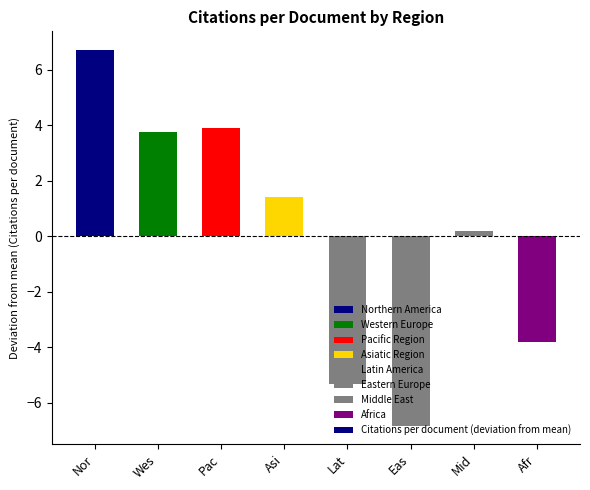

Read the value at Wes.

3.8